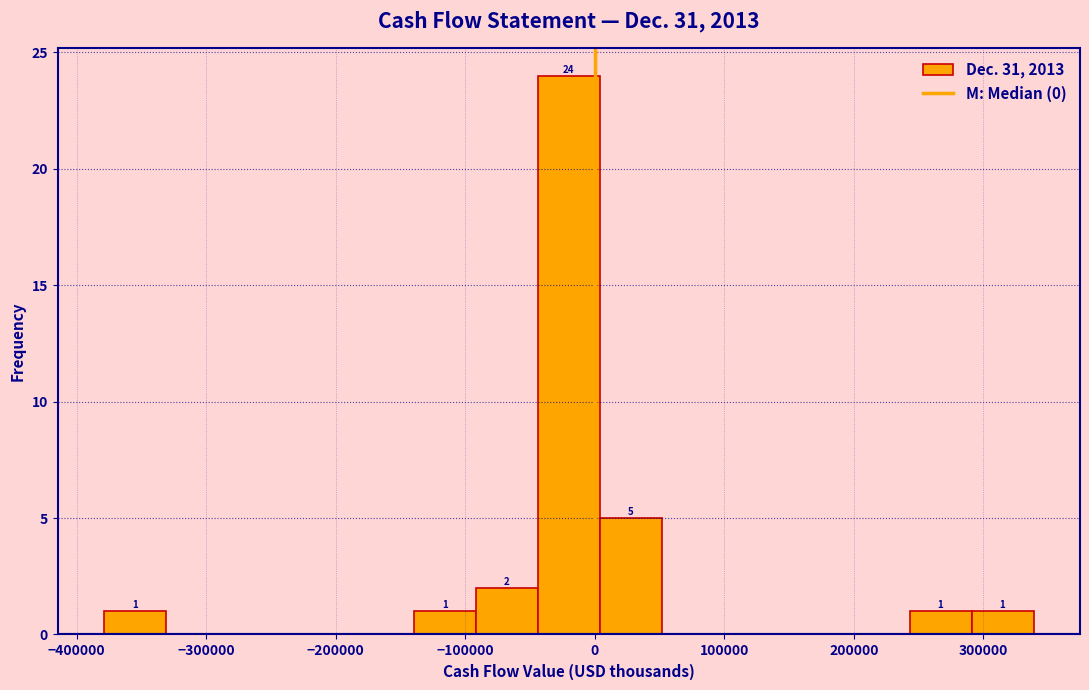

Over which range of the x-axis is the bar tallest?

-40000 to 0